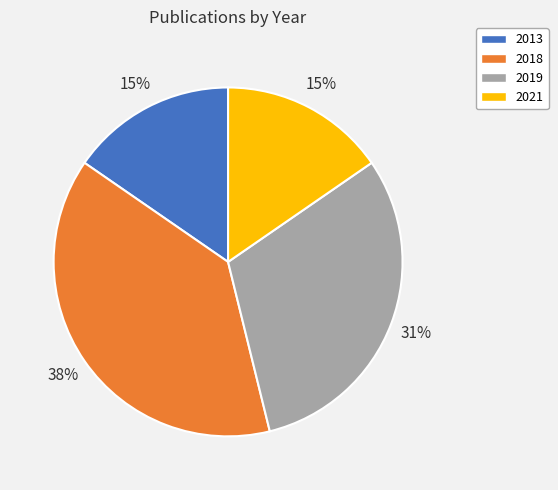

How many segments does this pie chart have?

4